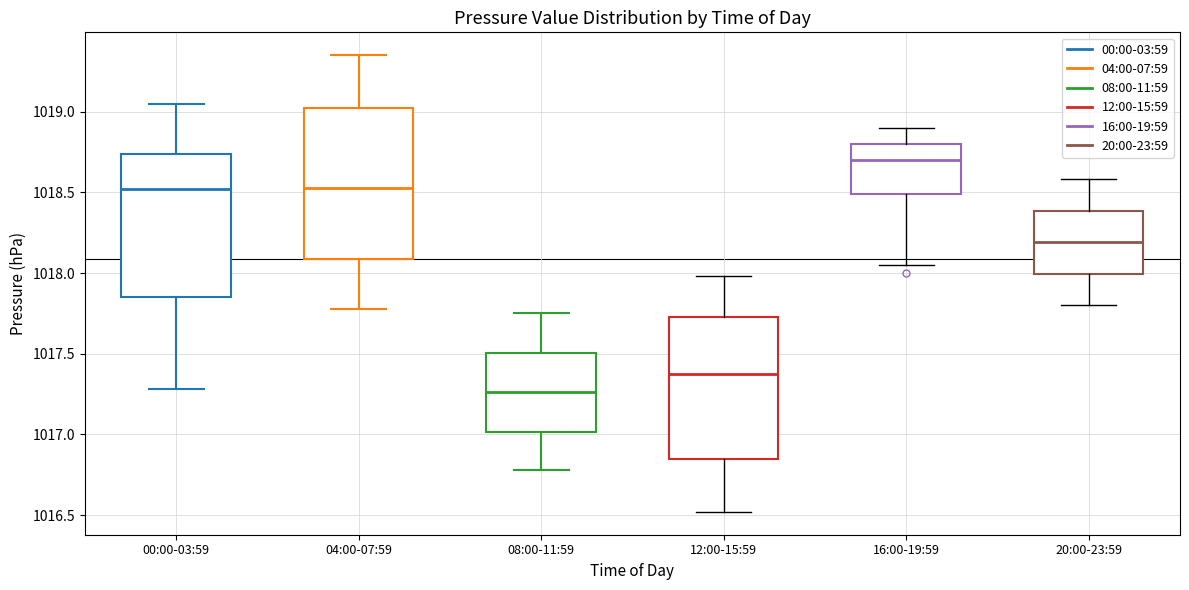

Which box has the highest median line?

16:00-19:59